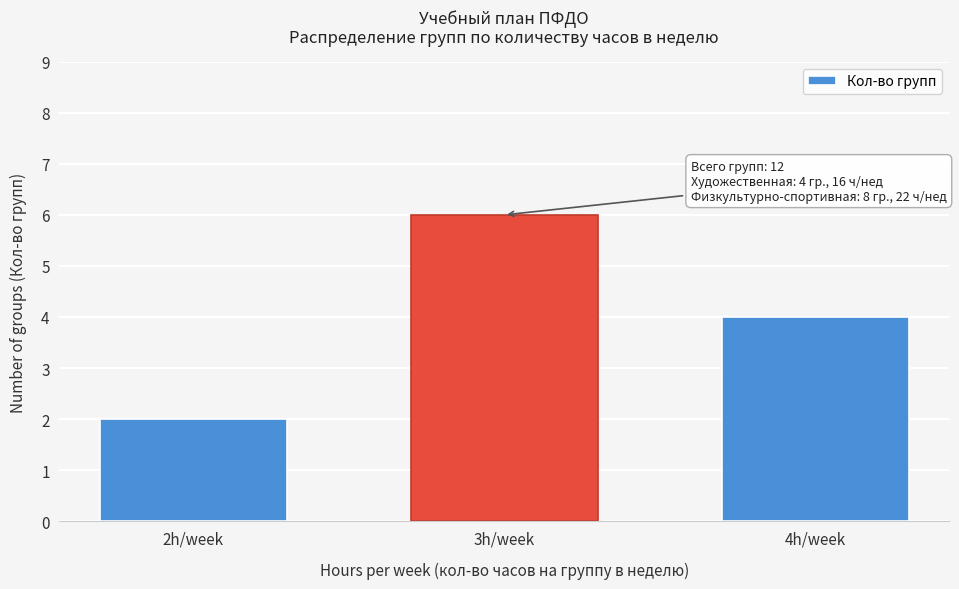

Reading right to left, transcribe all the data shown in this chart.

4	6	2